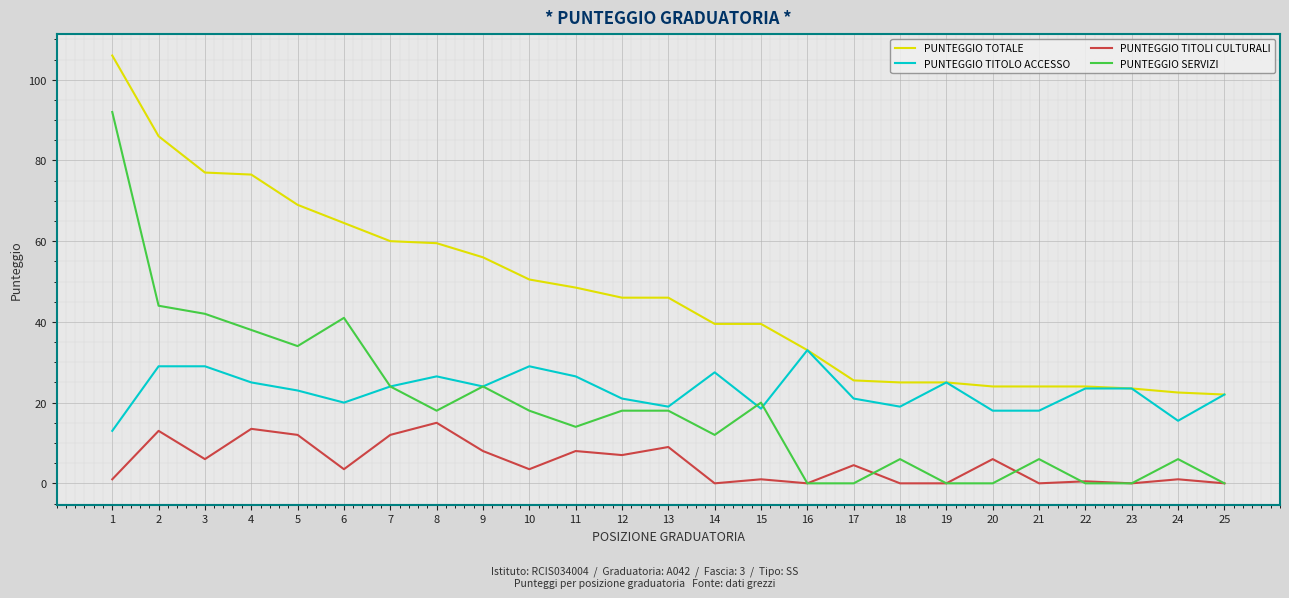

At how many categories does at least one series exceed 91?

1